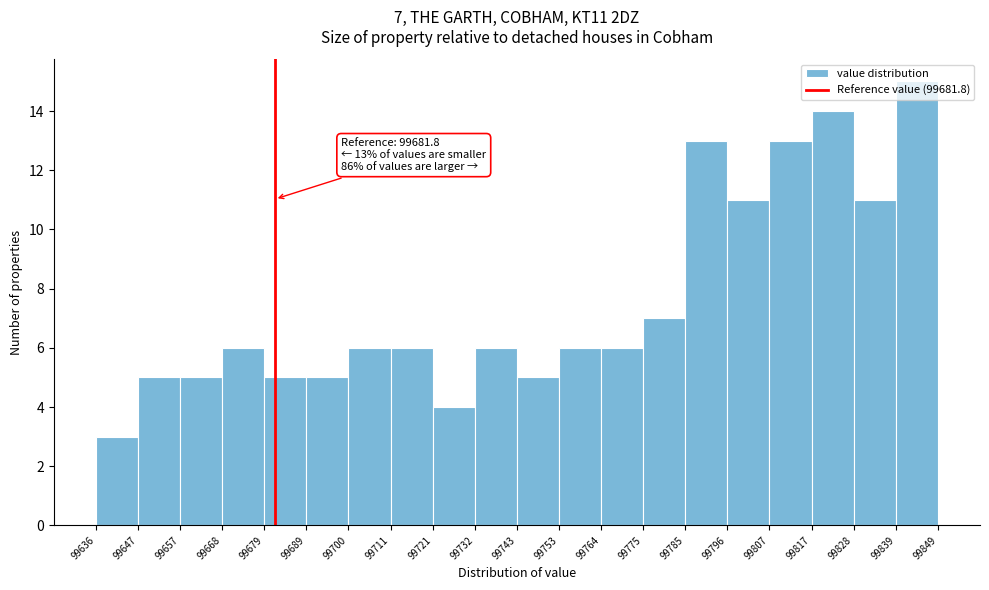

Which range on the x-axis has the tallest bar?

99839 to 99849